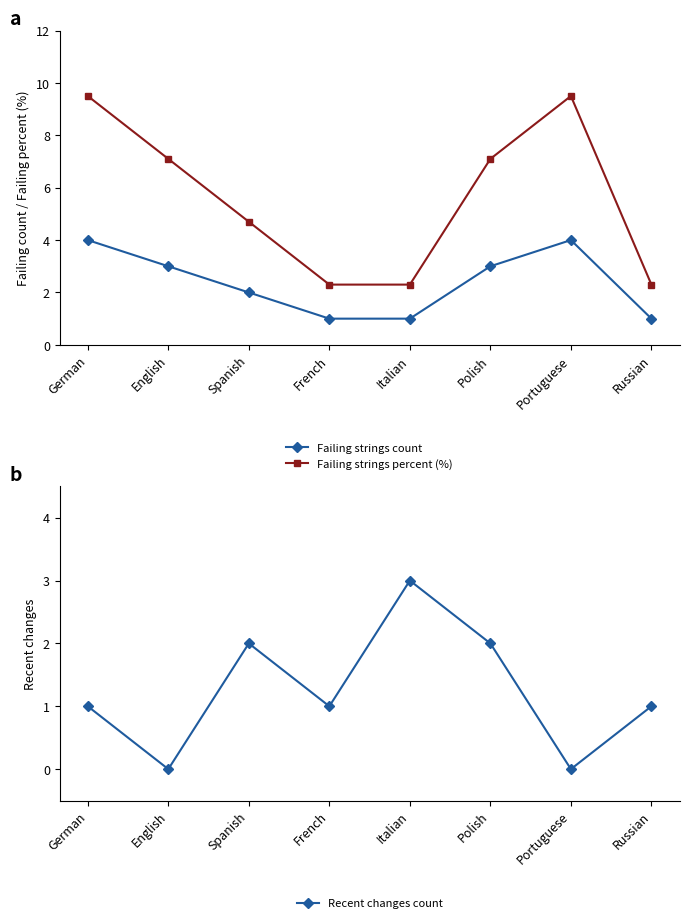

Does the chart display data point markers on the line(s)?

Yes